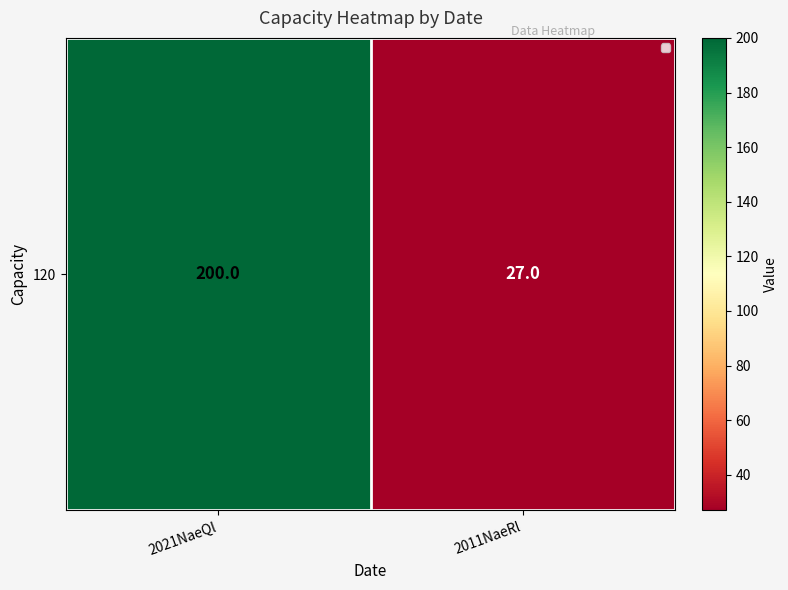

Count the number of categories in the chart.

2